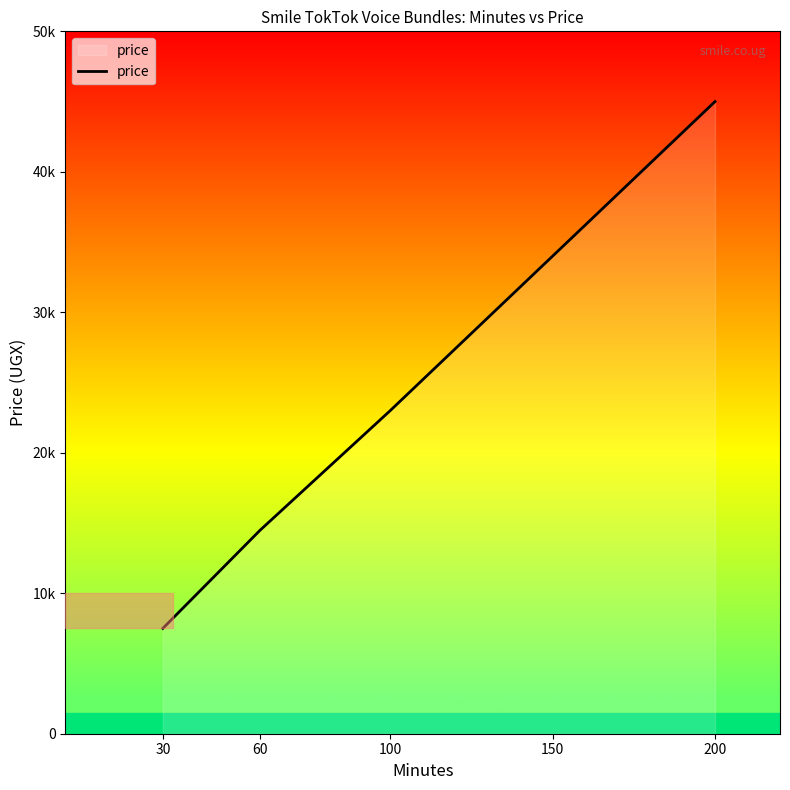

Does the chart display data point markers on the line(s)?

No